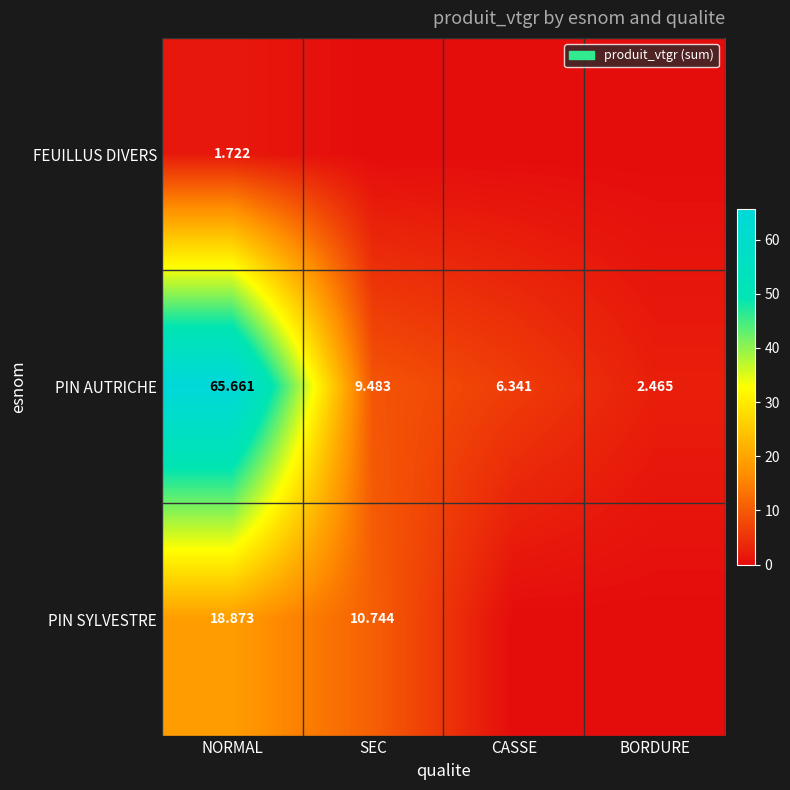

At which label does PIN AUTRICHE reach its peak?

NORMAL